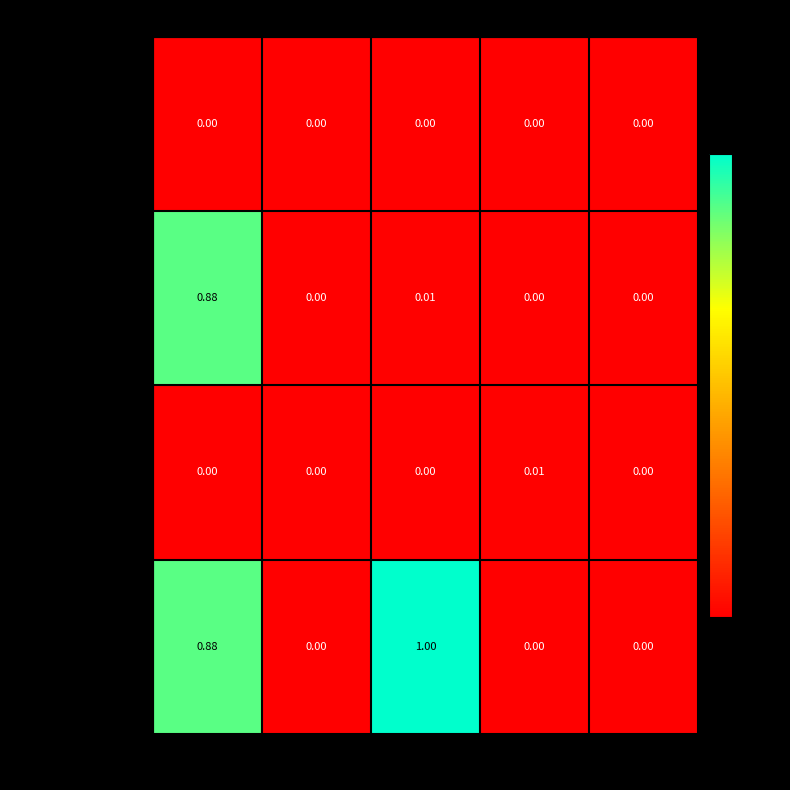

Is the value of 二次选拔本科专业 at 数学 greater than the value of 复合型人才培养班 at 物理?

Yes